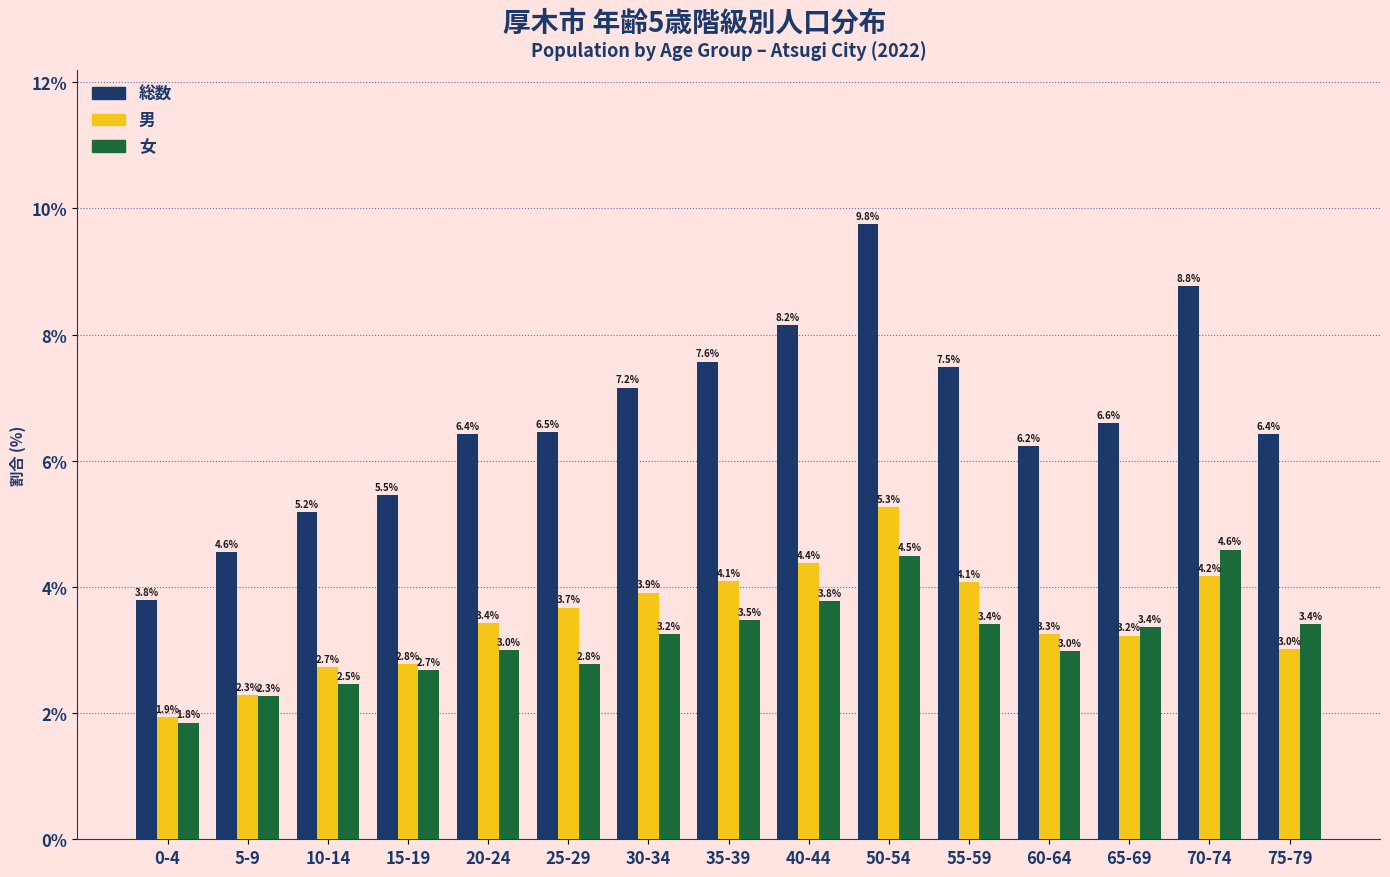

Reading right to left, extract all data points from this chart.

総数: 6.4	8.8	6.6	6.2	7.5	9.8	8.2	7.6	7.2	6.5	6.4	5.5	5.2	4.6	3.8
男: 3.0	4.2	3.2	3.3	4.1	5.3	4.4	4.1	3.9	3.7	3.4	2.8	2.7	2.3	1.9
女: 3.4	4.6	3.4	3.0	3.4	4.5	3.8	3.5	3.2	2.8	3.0	2.7	2.5	2.3	1.8